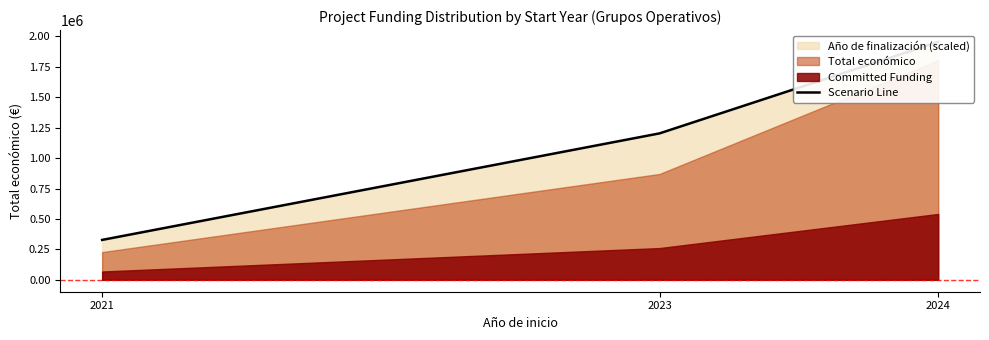

How many categories are shown in the chart?

3